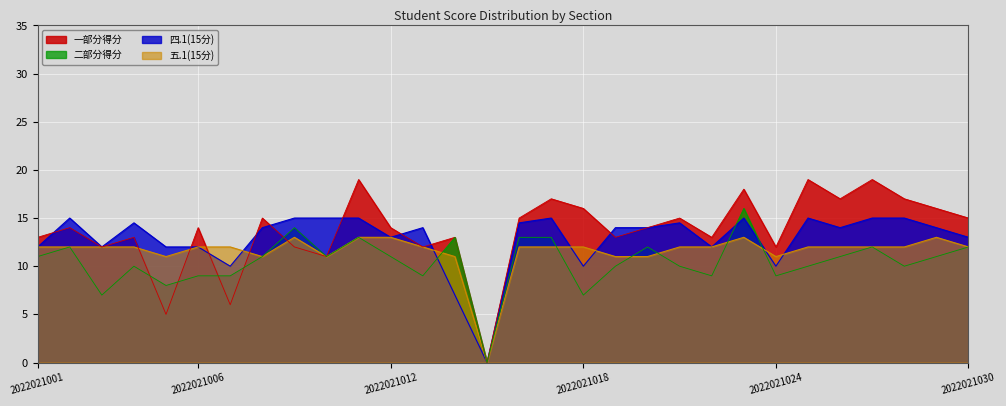

Which has a higher value, 2022021025 or 2022021007?

2022021025